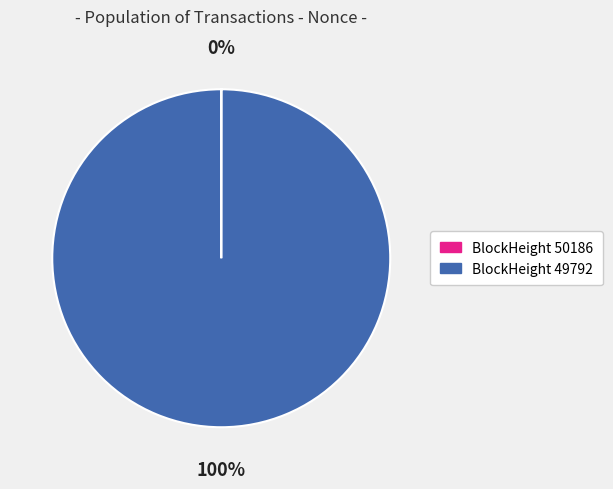

To the nearest percent, what is the difference between the largest and smallest slice percentages?

100%